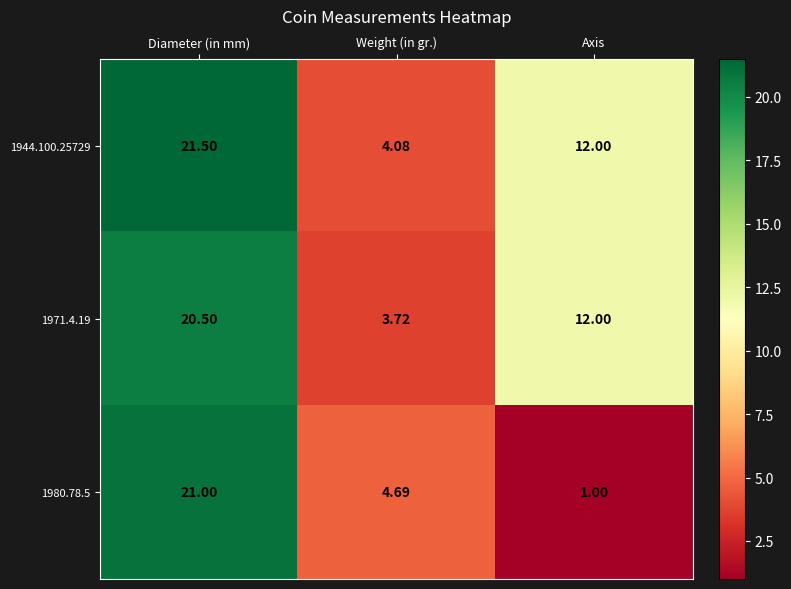

Is the value of 1971.4.19 at Weight (in gr.) greater than the value of 1980.78.5 at Diameter (in mm)?

No